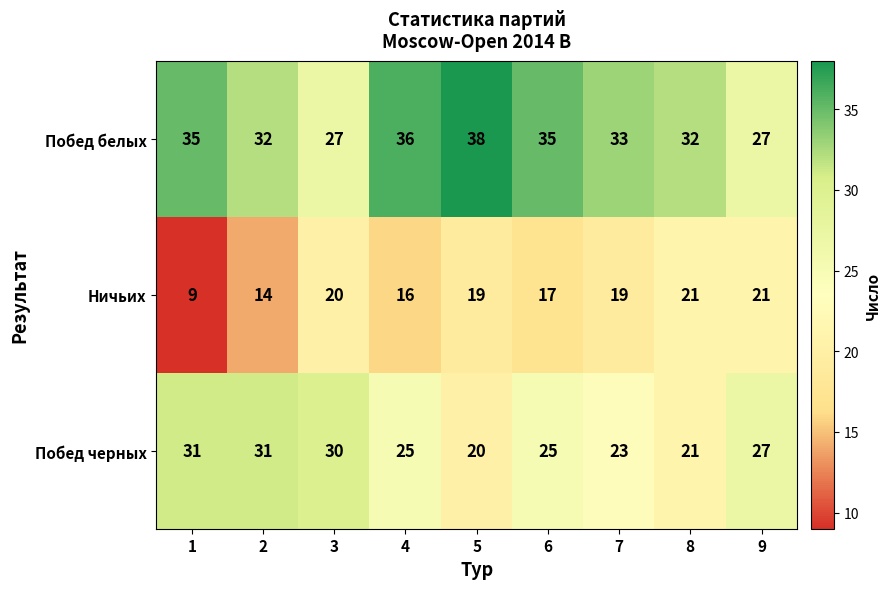

Which series has the largest total across all categories?

Побед белых